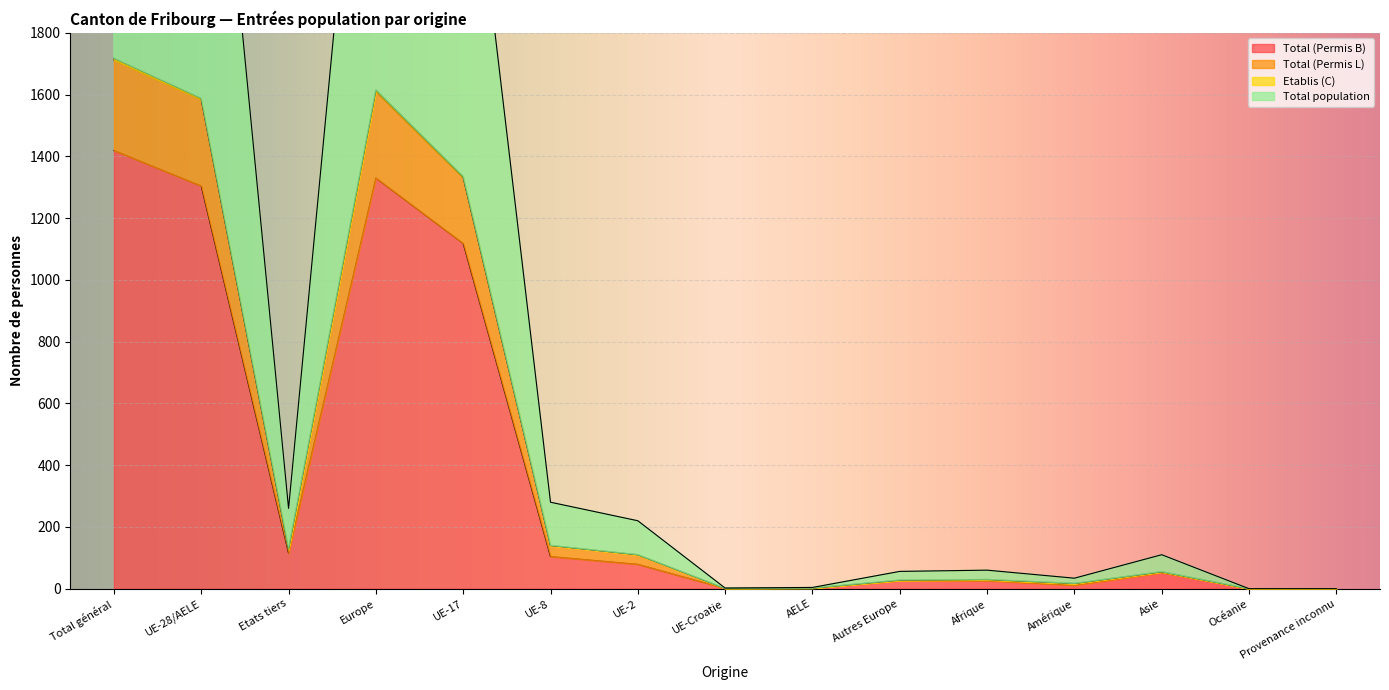

Is the value of Total (Permis L) at Total général greater than the value of Total (Permis B) at Océanie?

Yes